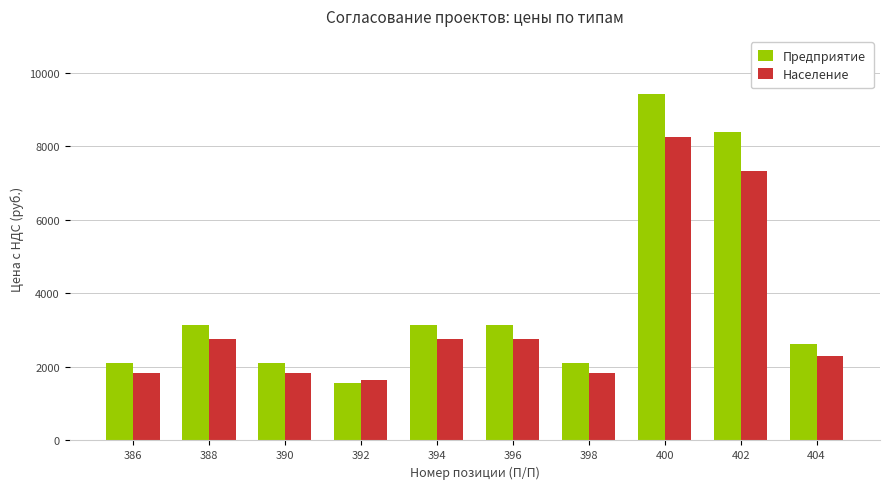

What is the value of the Население bar at the 9th from the left?

7336